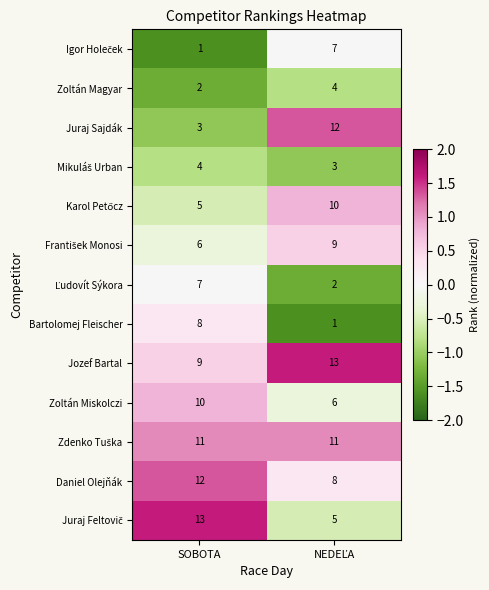

Which series has the widest spread of values?

Juraj Sajdák